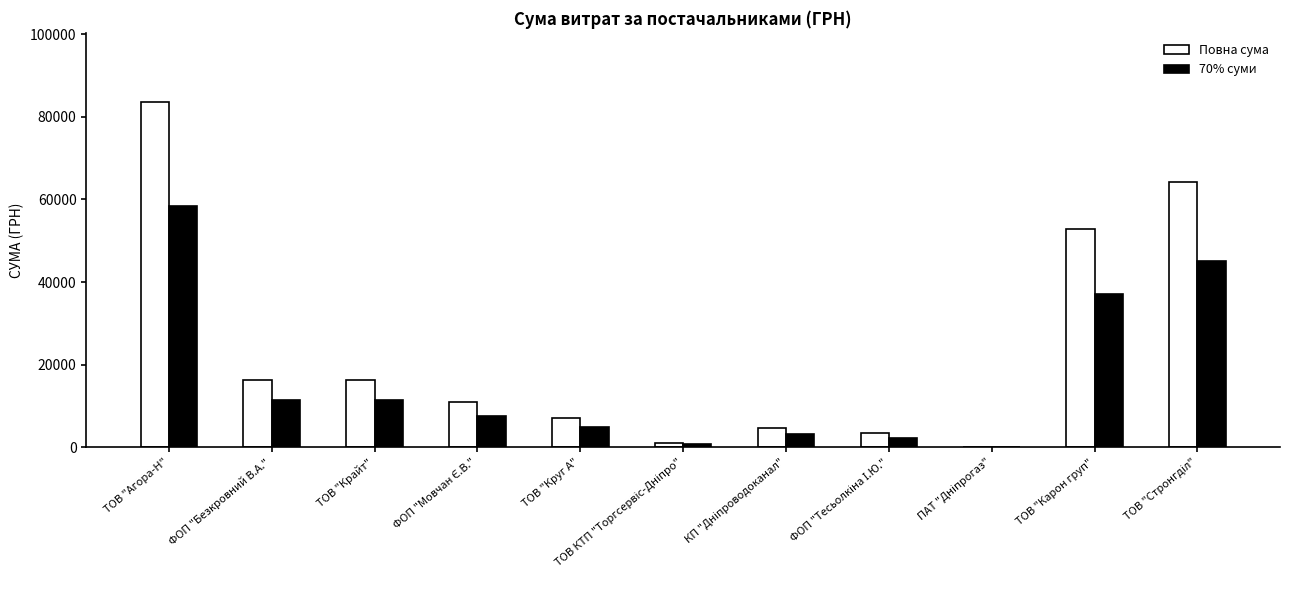

What is the total value across all series at ТОВ "Карон груп"?

89992.5